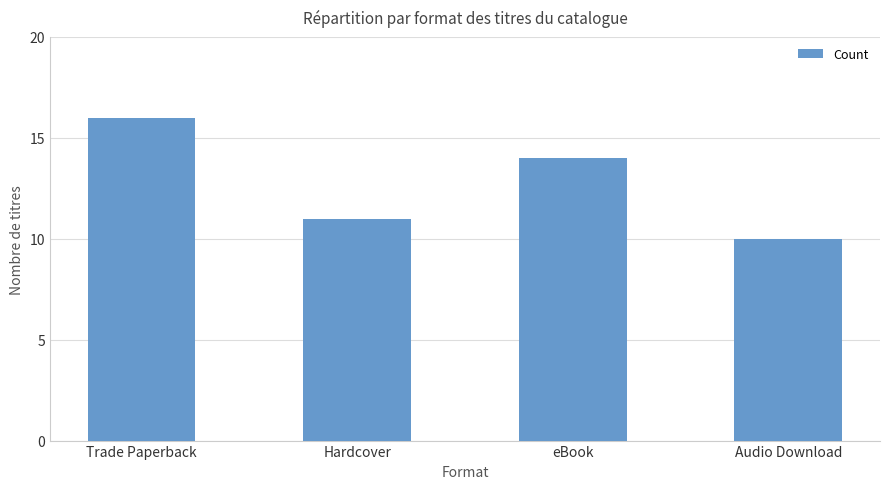

What is the change in value from Hardcover to eBook?

+3